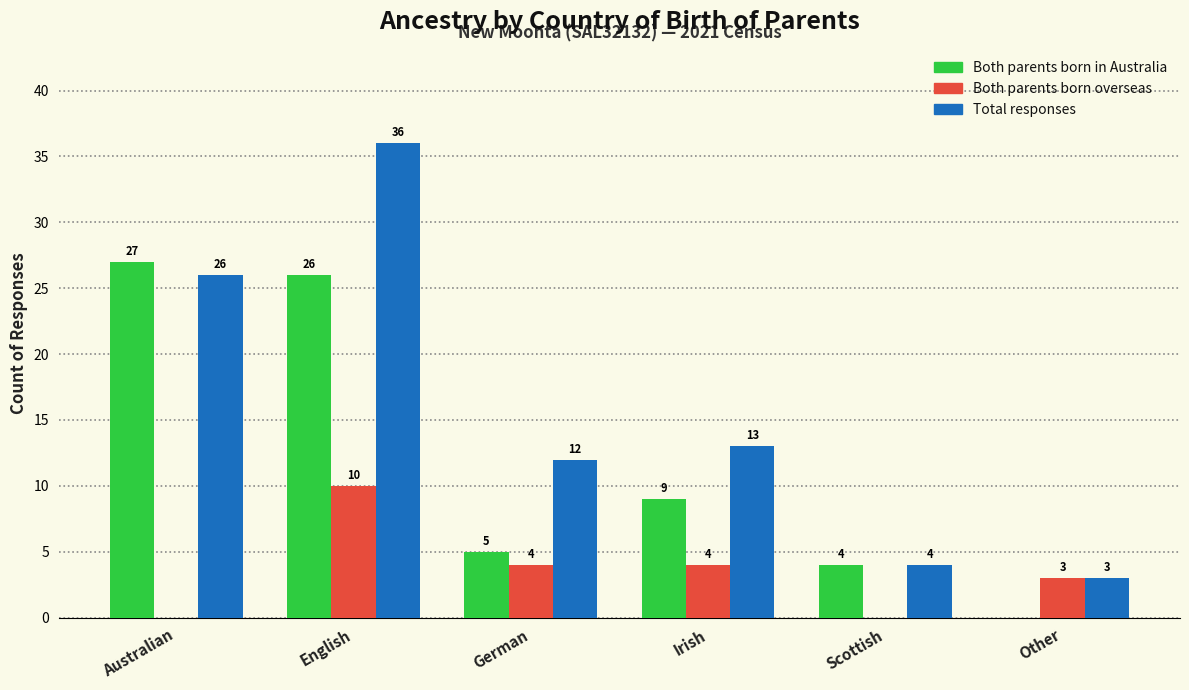

Reading left to right, transcribe all the data shown in this chart.

Both parents born in Australia: Australian=27	English=26	German=5	Irish=9	Scottish=4	Other=0
Both parents born overseas: Australian=0	English=10	German=4	Irish=4	Scottish=0	Other=3
Total responses: Australian=26	English=36	German=12	Irish=13	Scottish=4	Other=3